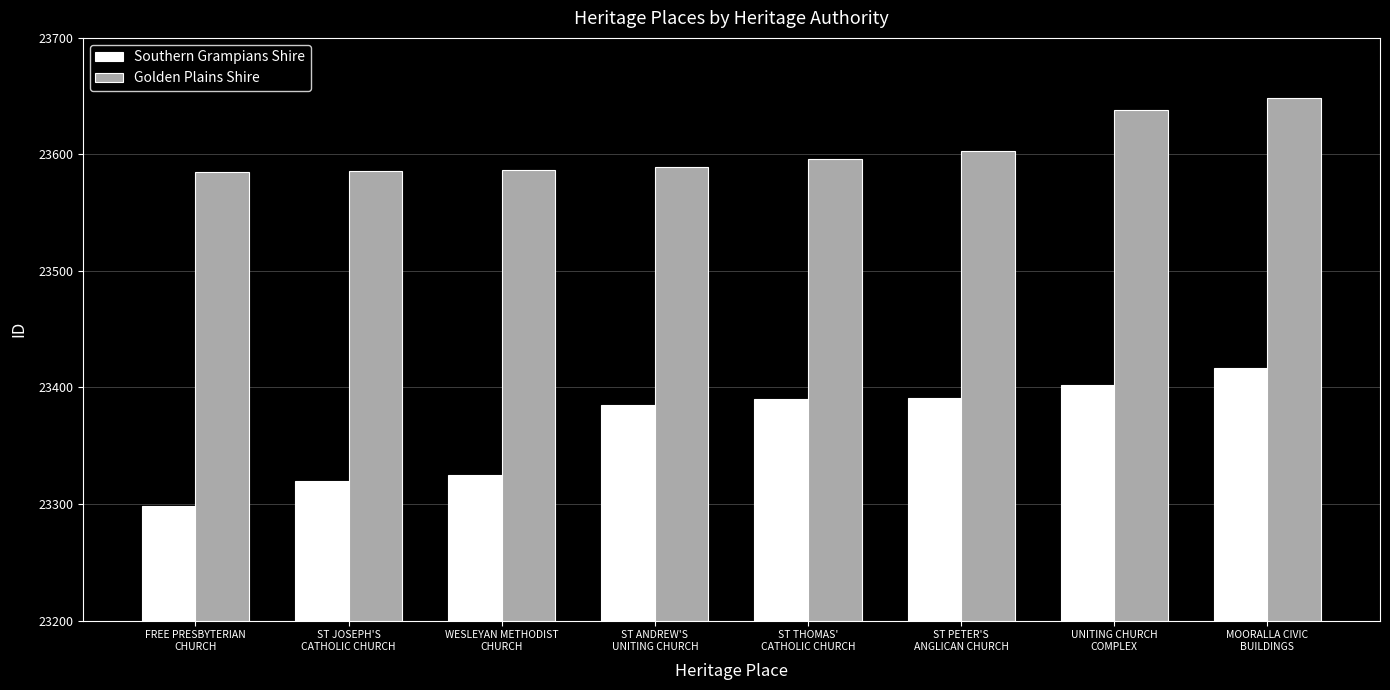

What is the greatest value displayed?

23648